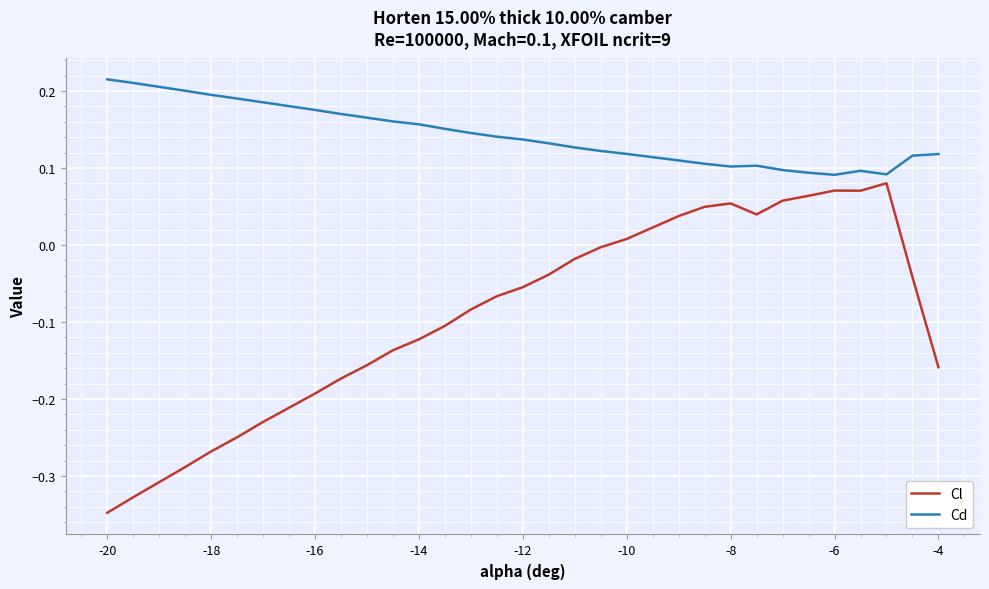

Rank the series by their maximum value, from lowest to highest.

Cl, Cd